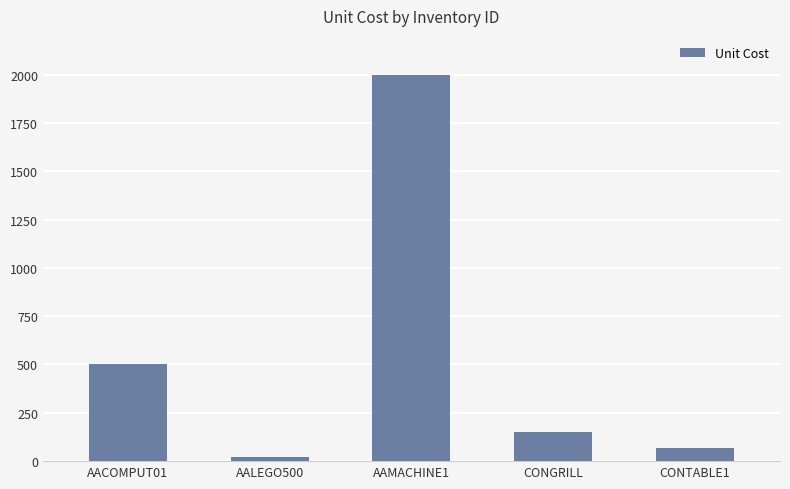

The value at CONGRILL is 150. True or false?

True